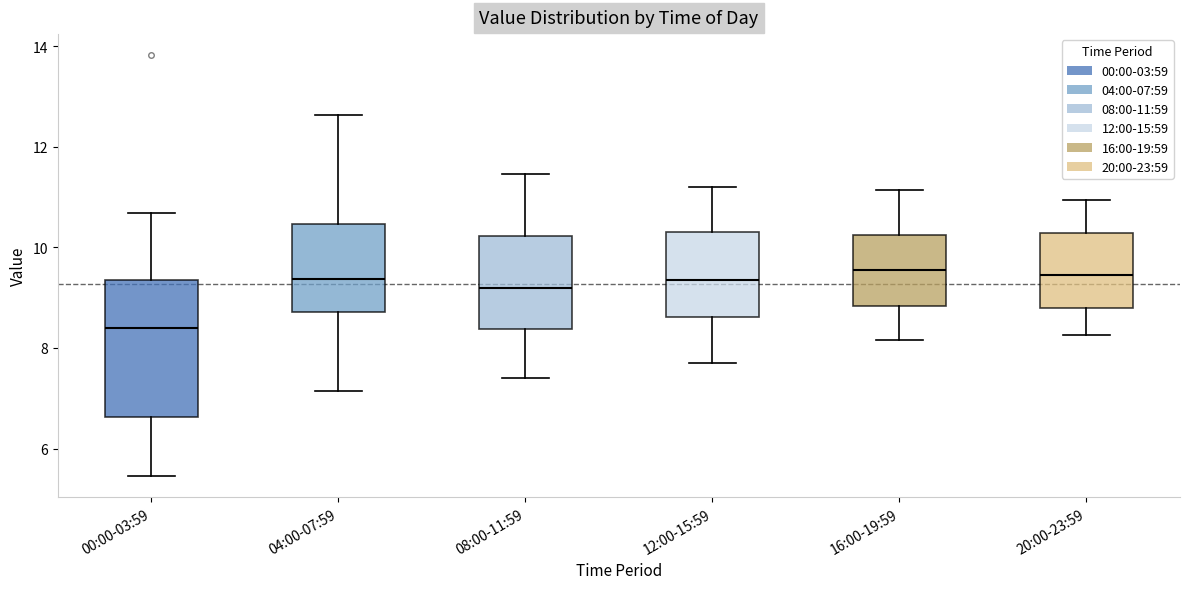

Reading left to right, read every box against the y-axis: the position of its median line, the range the box covers, and the ends of its whiskers. The values are not printed on the chart, so give them approximately, as read against the axis.

00:00-03:59: median 8.4, box 6.6 to 9.4, whiskers 5.4 to 10.6
04:00-07:59: median 9.4, box 8.8 to 10.4, whiskers 7.2 to 12.6
08:00-11:59: median 9.2, box 8.4 to 10.2, whiskers 7.4 to 11.4
12:00-15:59: median 9.4, box 8.6 to 10.4, whiskers 7.8 to 11.2
16:00-19:59: median 9.6, box 8.8 to 10.2, whiskers 8.2 to 11.2
20:00-23:59: median 9.4, box 8.8 to 10.2, whiskers 8.2 to 11.0